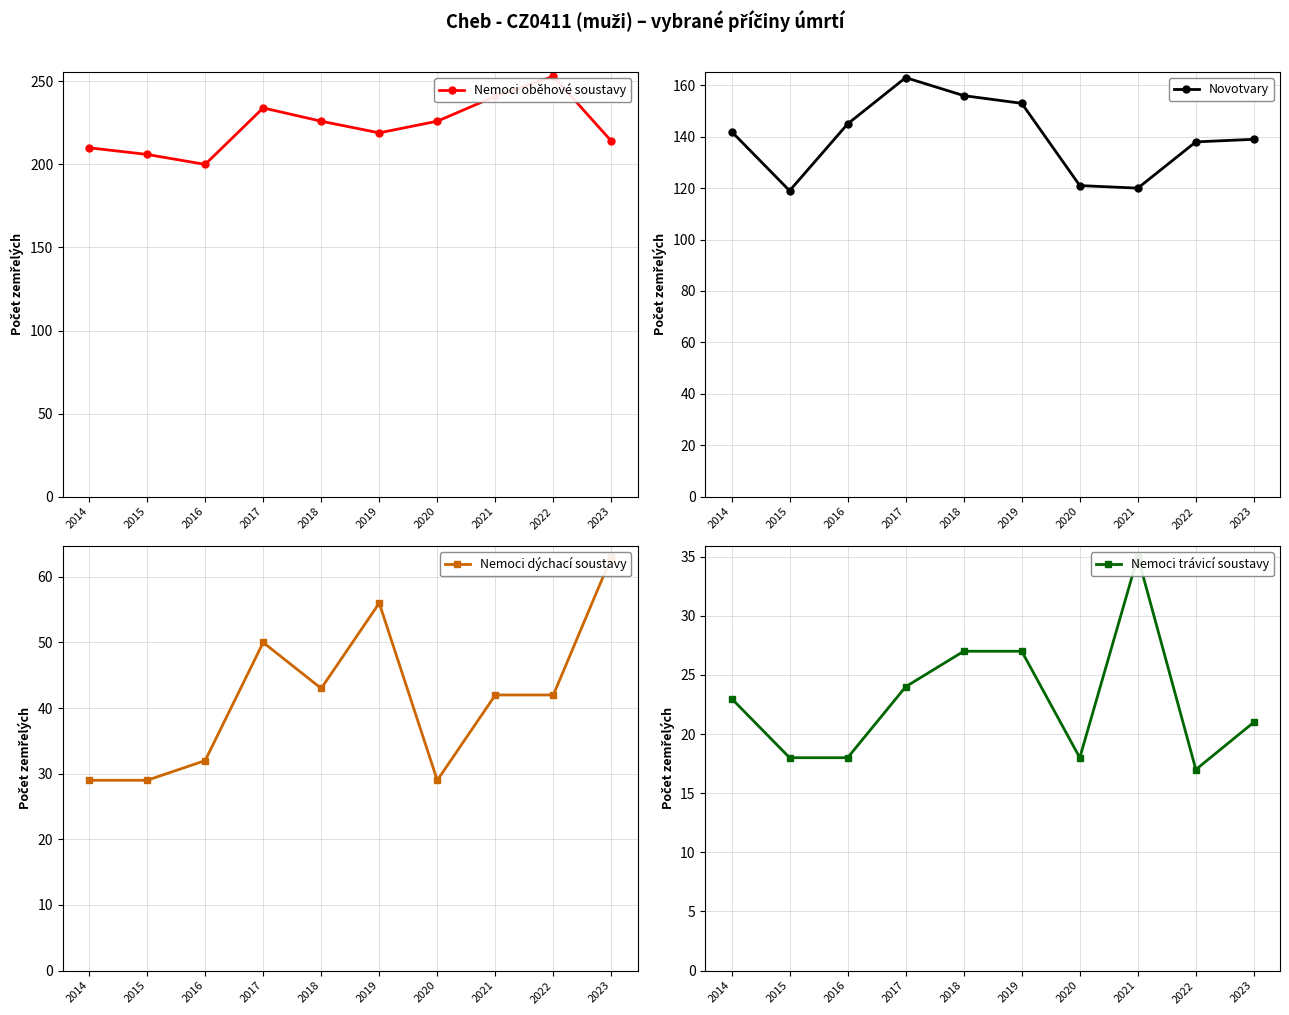

In Nemoci trávicí soustavy, how many points are higher than both neighbors (excluding endpoints)?

1